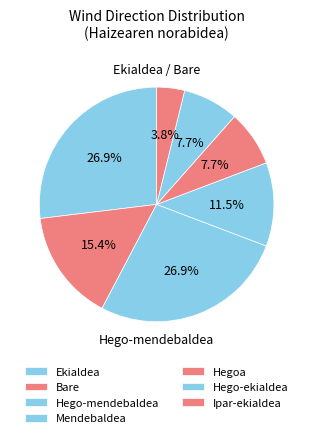

Count the number of slices in the pie.

7